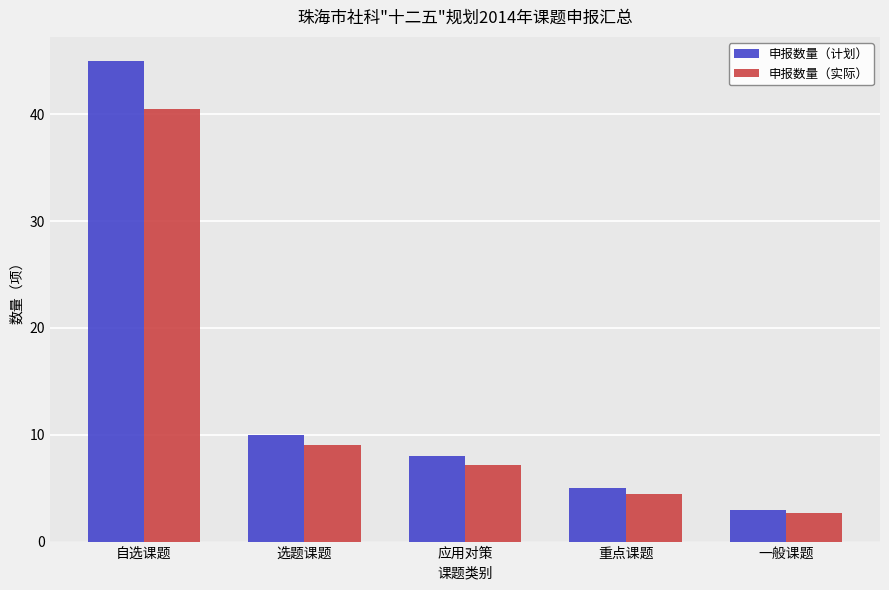

Rank the categories by 申报数量（计划） value from highest to lowest.

自选课题, 选题课题, 应用对策, 重点课题, 一般课题